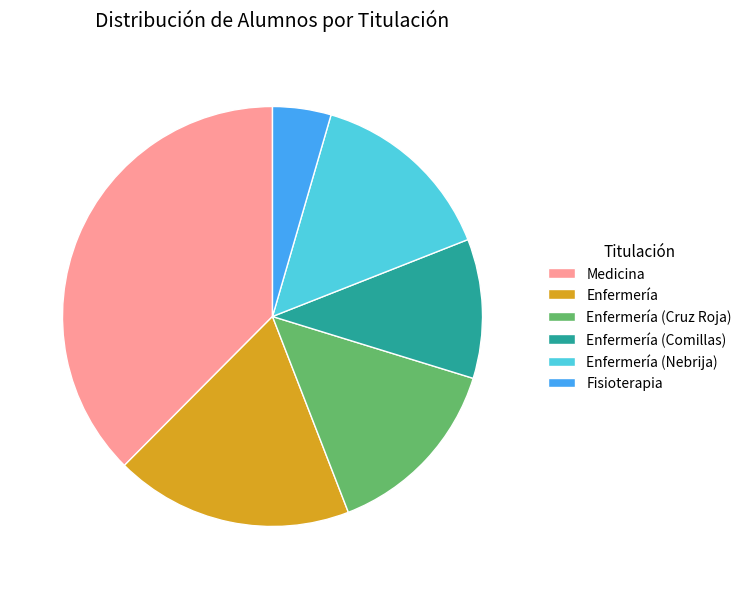

Which slice is the largest?

Medicina